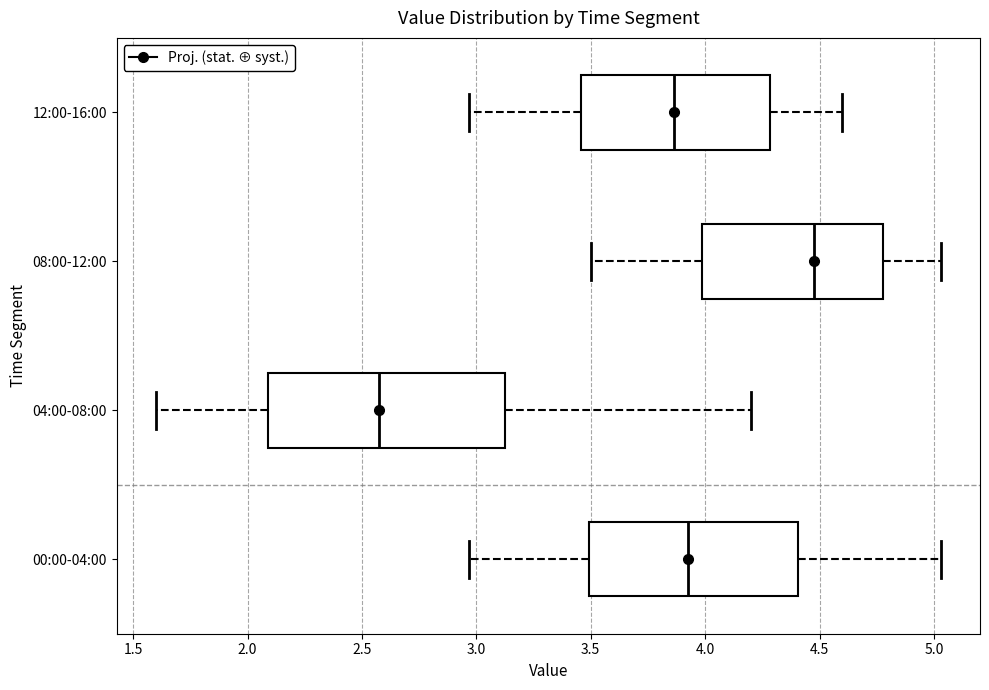

Reading bottom to top, read every box against the x-axis: the position of its median line, the range the box covers, and the ends of its whiskers. The values are not printed on the chart, so give them approximately, as read against the axis.

00:00-04:00: median 3.95, box 3.50 to 4.40, whiskers 2.95 to 5.05
04:00-08:00: median 2.60, box 2.10 to 3.15, whiskers 1.60 to 4.20
08:00-12:00: median 4.50, box 4.00 to 4.80, whiskers 3.50 to 5.05
12:00-16:00: median 3.85, box 3.45 to 4.30, whiskers 2.95 to 4.60